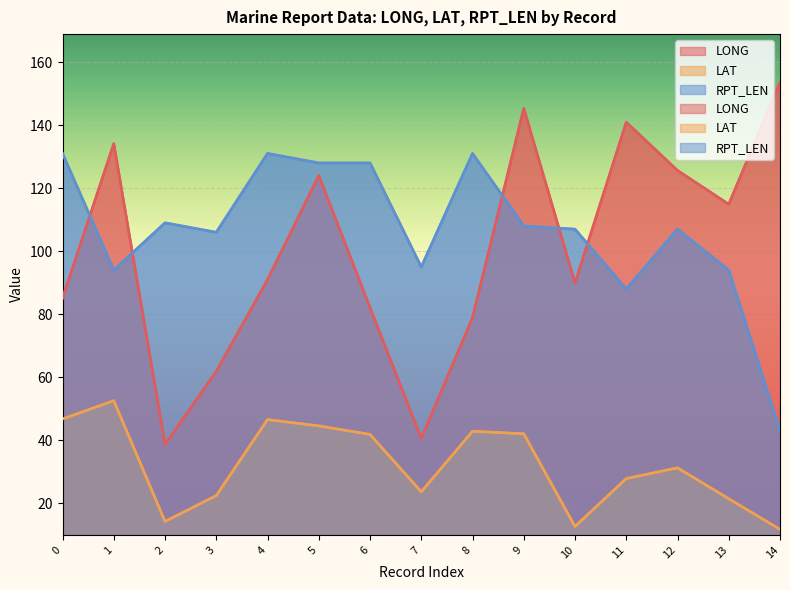

Reading left to right, what are all the values shown in this chart?

LONG: 85.1	134.1	38.7	61.9	91.0	124.0	82.1	40.6	78.9	145.3	89.9	140.9	125.6	114.9	153.5
LAT: 46.8	52.6	14.3	22.5	46.6	44.6	41.9	23.7	42.9	42.1	12.7	27.9	31.3	21.5	11.8
RPT_LEN: 131.0	94.0	109.0	106.0	131.0	128.0	128.0	95.0	131.0	108.0	107.0	88.0	107.0	94.0	43.0